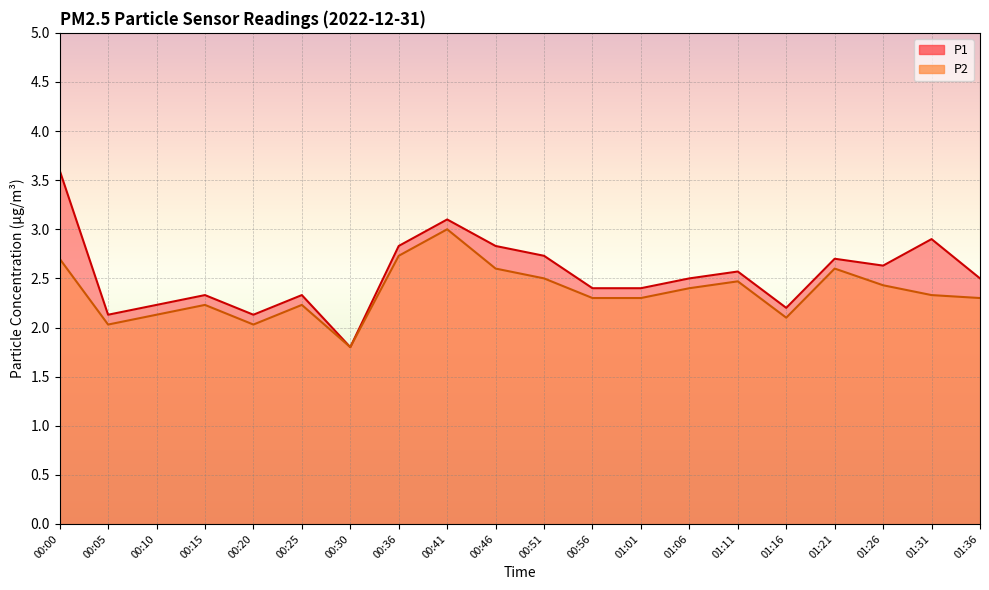

List the labels in order of P1 value, largest first.

00:00, 00:41, 01:31, 00:36, 00:46, 00:51, 01:21, 01:26, 01:11, 01:06, 01:36, 00:56, 01:01, 00:15, 00:25, 00:10, 01:16, 00:05, 00:20, 00:30